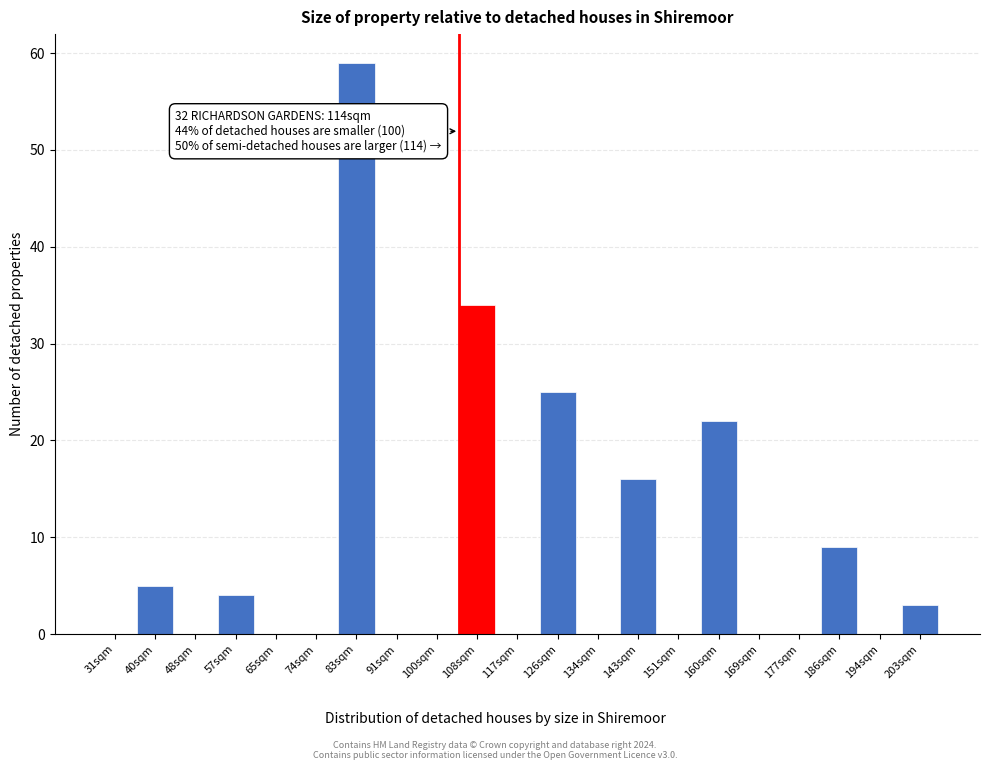

Reading left to right, extract all data points from this chart.

31sqm=0	40sqm=5	48sqm=0	57sqm=4	65sqm=0	74sqm=0	83sqm=59	91sqm=0	100sqm=0	108sqm=34	117sqm=0	126sqm=25	134sqm=0	143sqm=16	151sqm=0	160sqm=22	169sqm=0	177sqm=0	186sqm=9	194sqm=0	203sqm=3